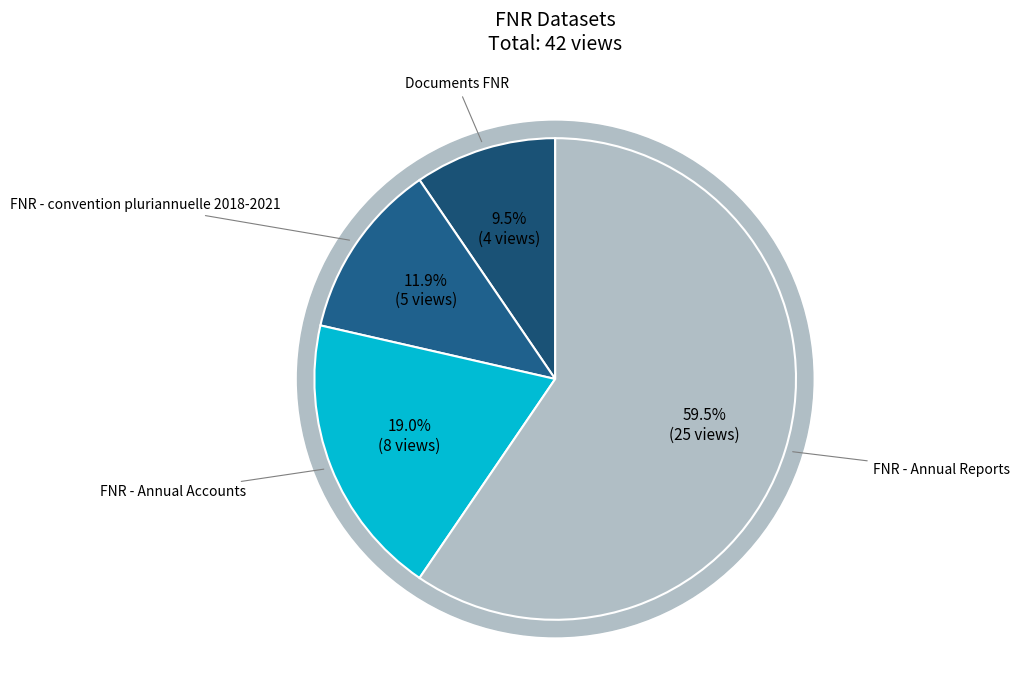

Which slice is the smallest?

Documents FNR